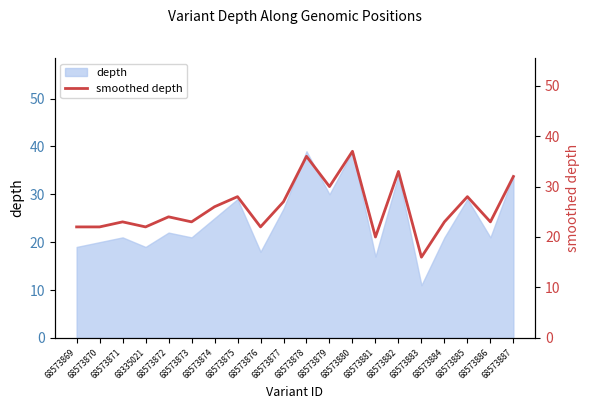

The value at 68573880 is 17. True or false?

False